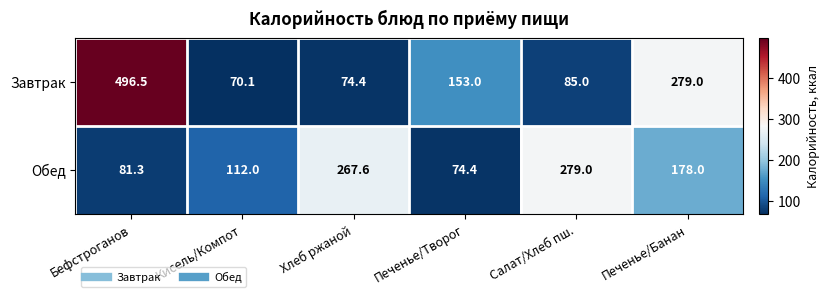

Is it true that Обед equals 29.3 at Бефстроганов?

False